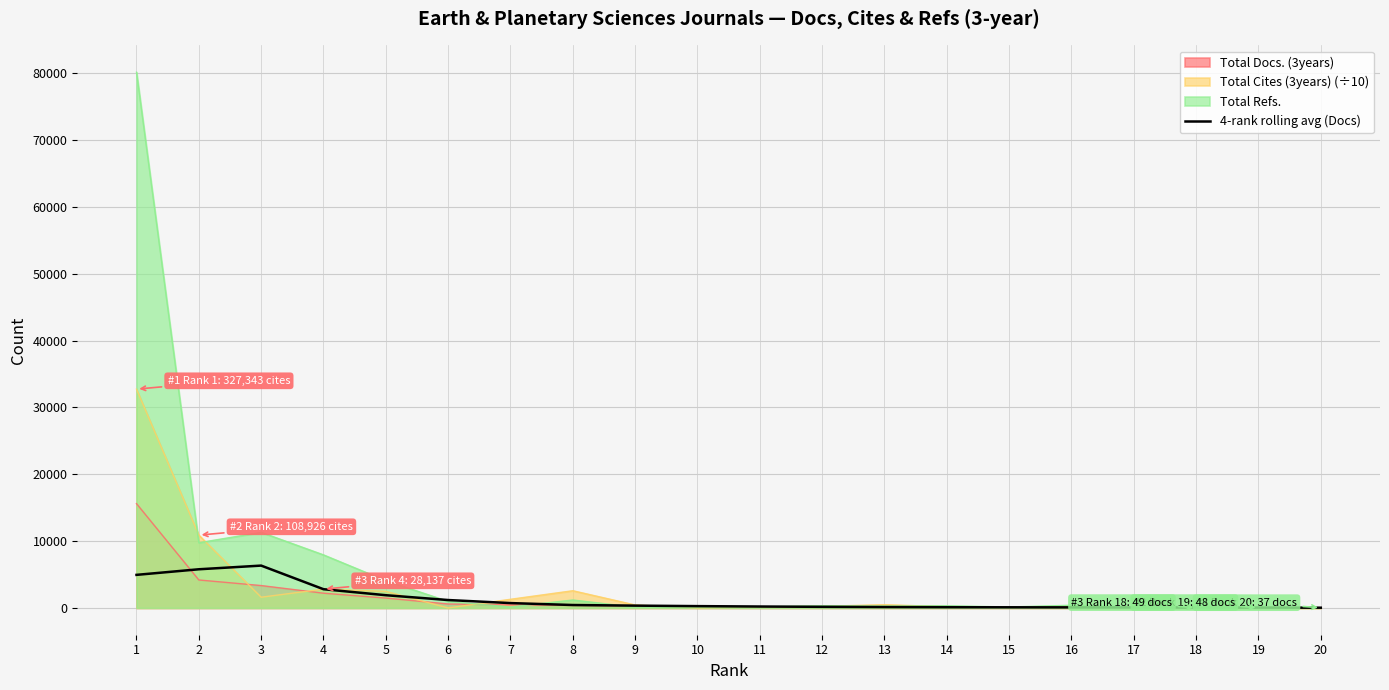

Reading left to right, what are all the values shown in this chart?

4947.0	5784.0	6334.5	2801.5	1903.8	1182.0	726.0	436.5	345.2	271.0	211.8	164.2	129.8	110.2	96.2	86.2	76.2	66.8	54.8	33.5